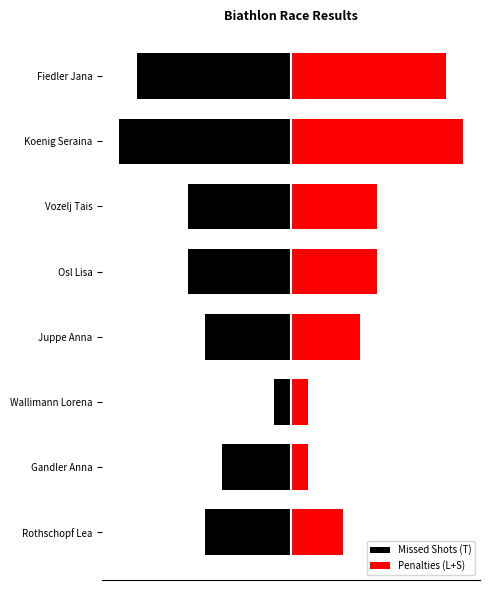

Between Vozelj Tais and Wallimann Lorena, which is larger?

Wallimann Lorena